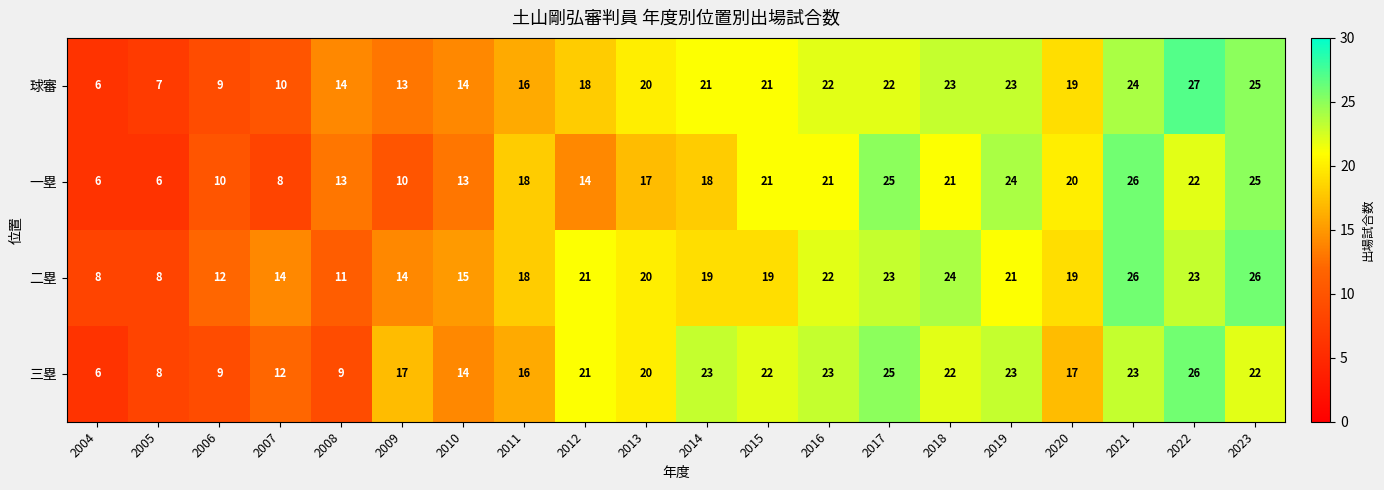

How many categories are shown in the chart?

20